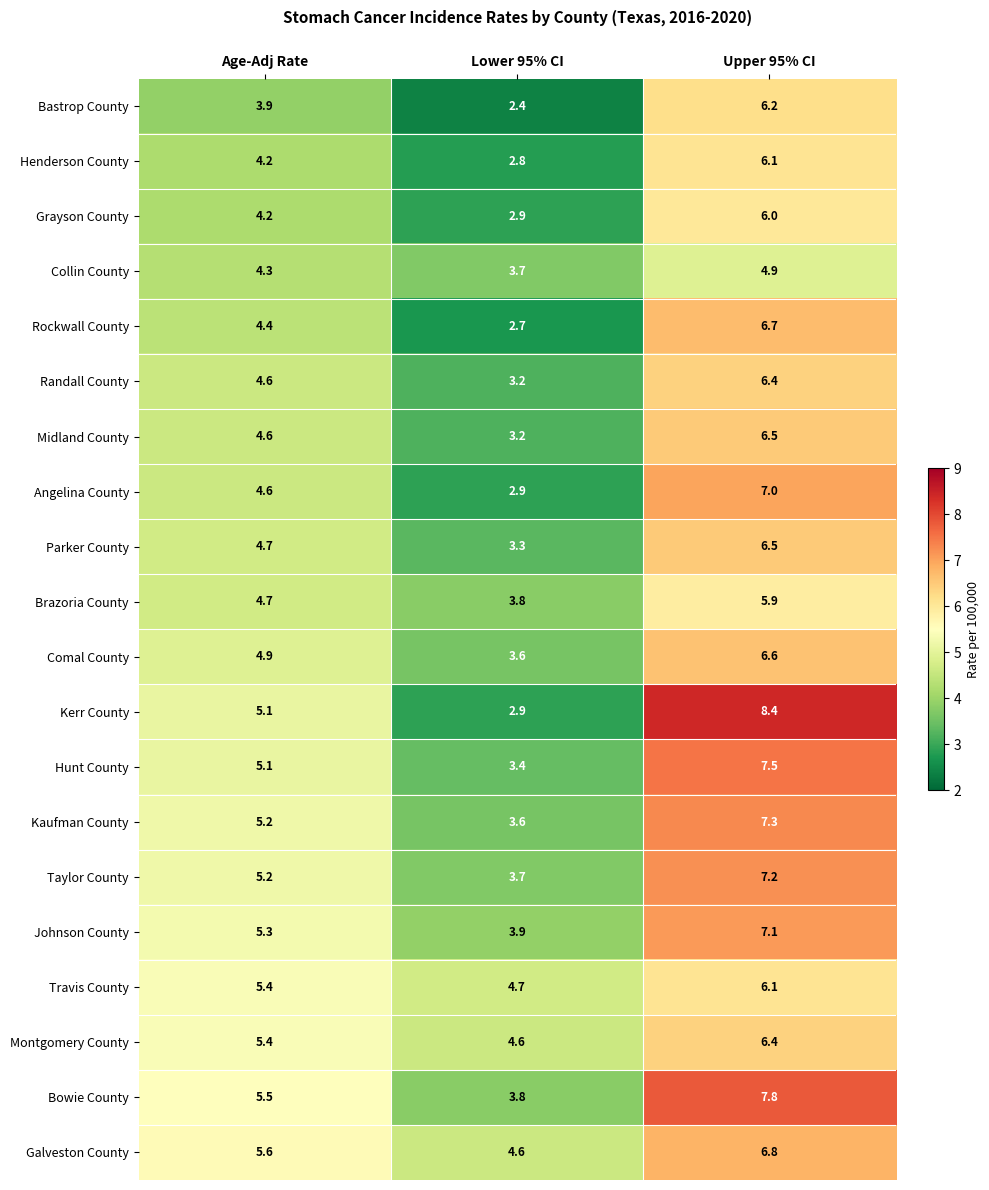

What is the sum of all Kaufman County values?

16.1